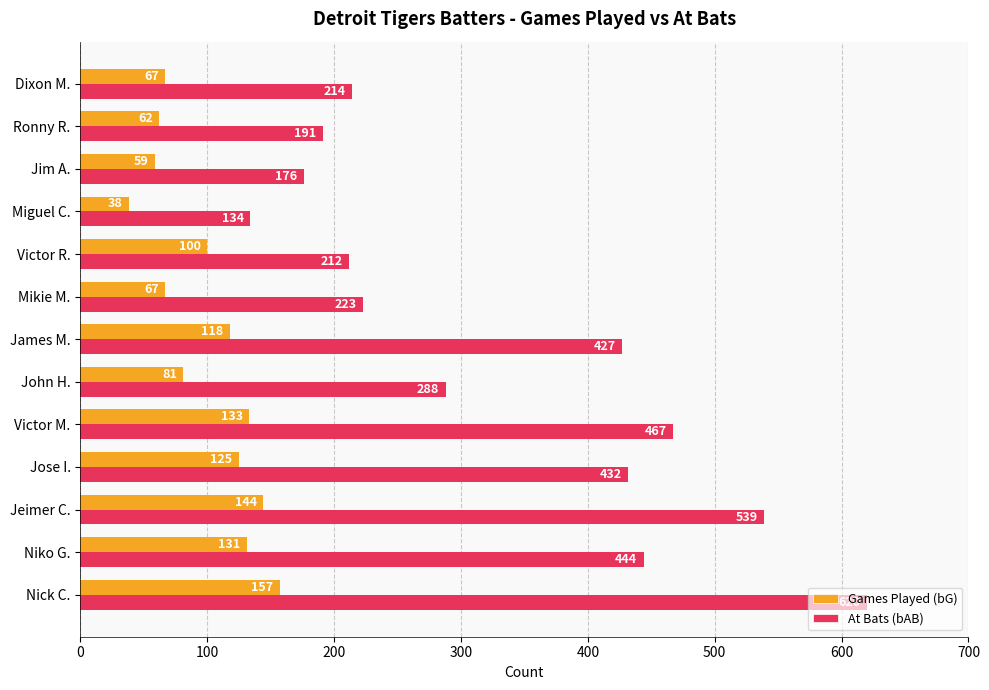

Which series has the largest total across all categories?

At Bats (bAB)